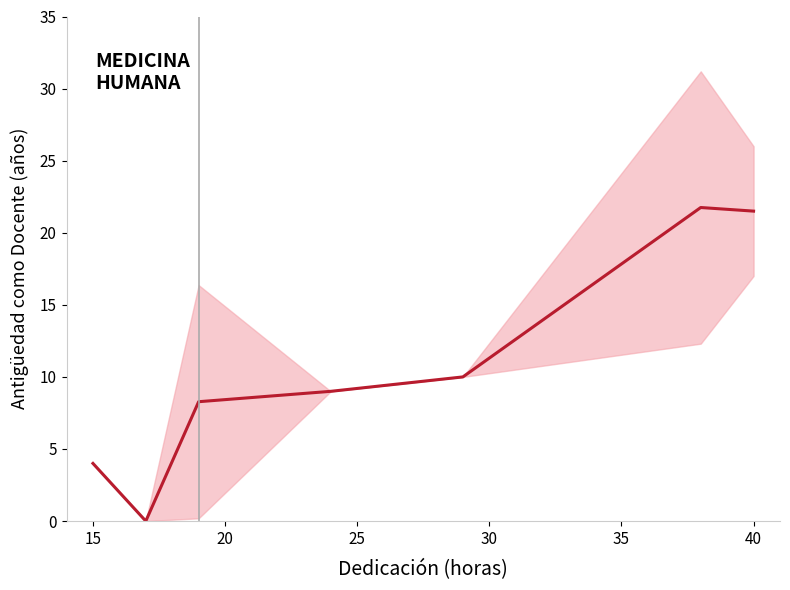

How many lines are shown in the chart?

1